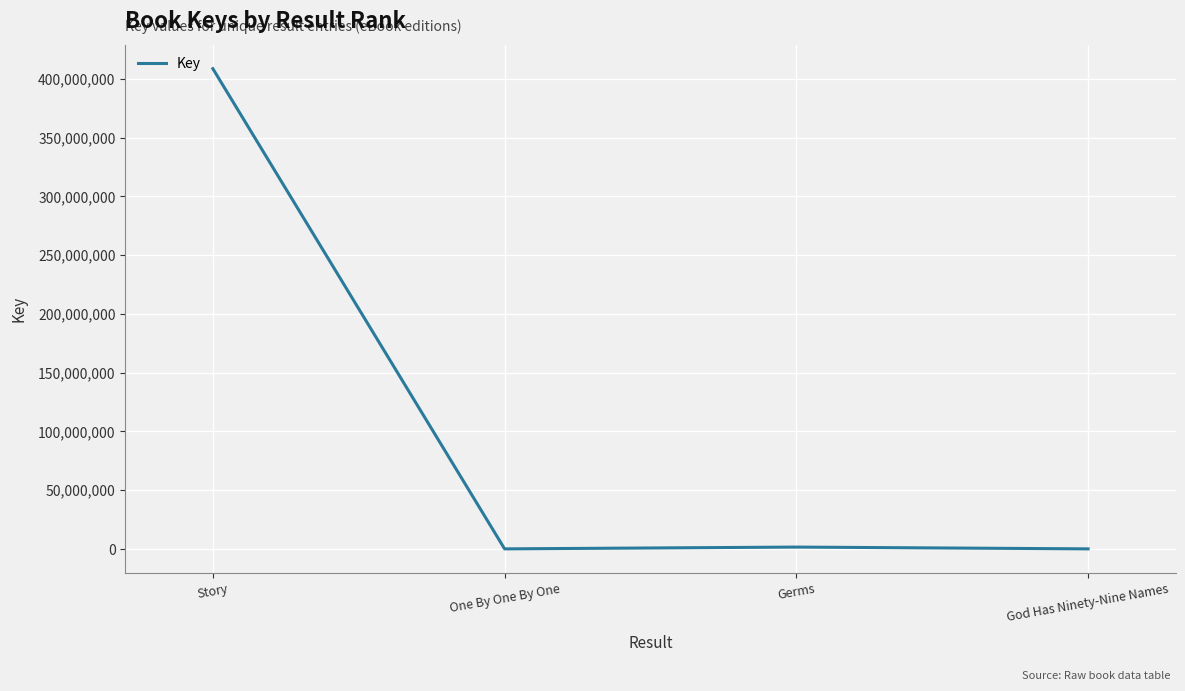

Which category has the highest value across all series?

Story